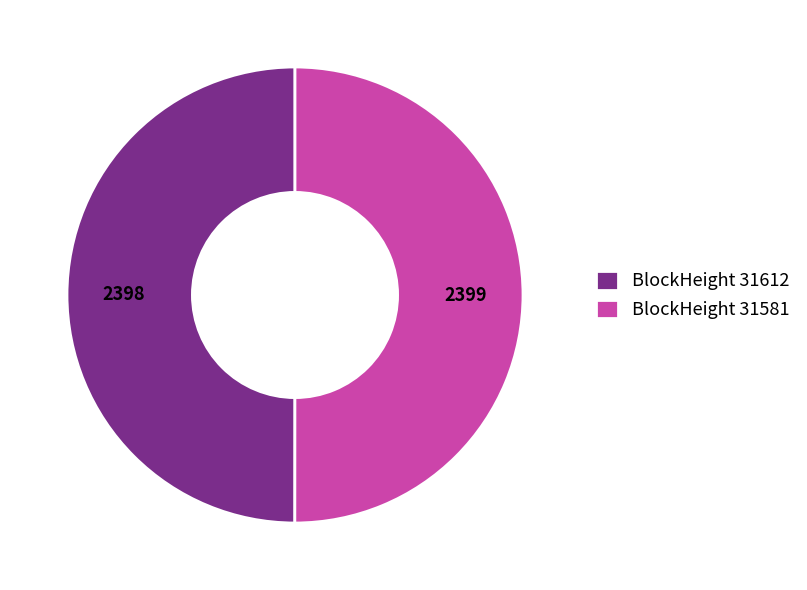

Is it true that BlockHeight 31612 is 50% of the pie?

True